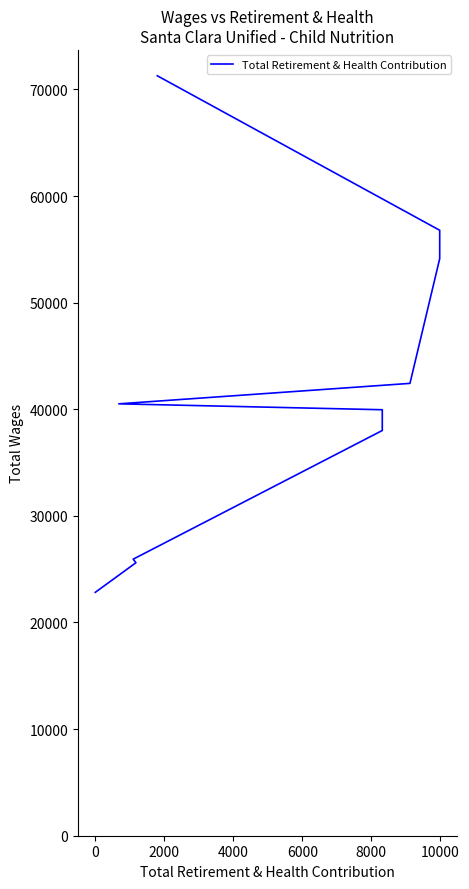

What is the minimum value shown in the chart?

22829